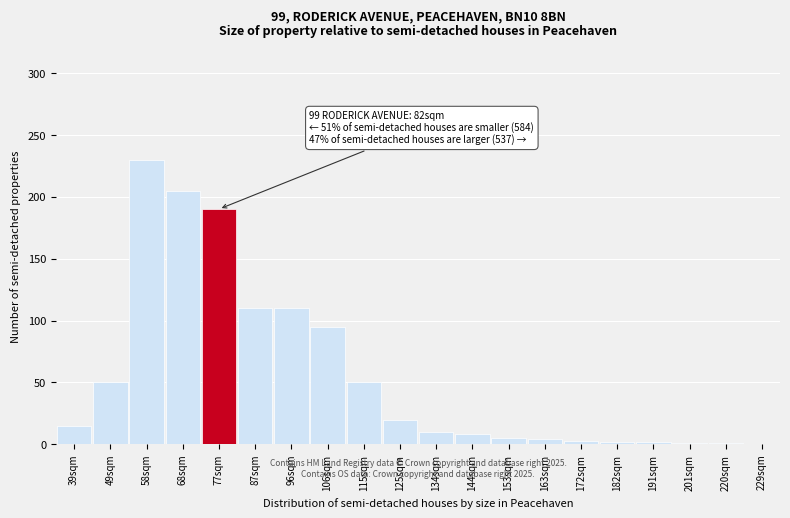

Is it true that the value at 39sqm is 15?

True